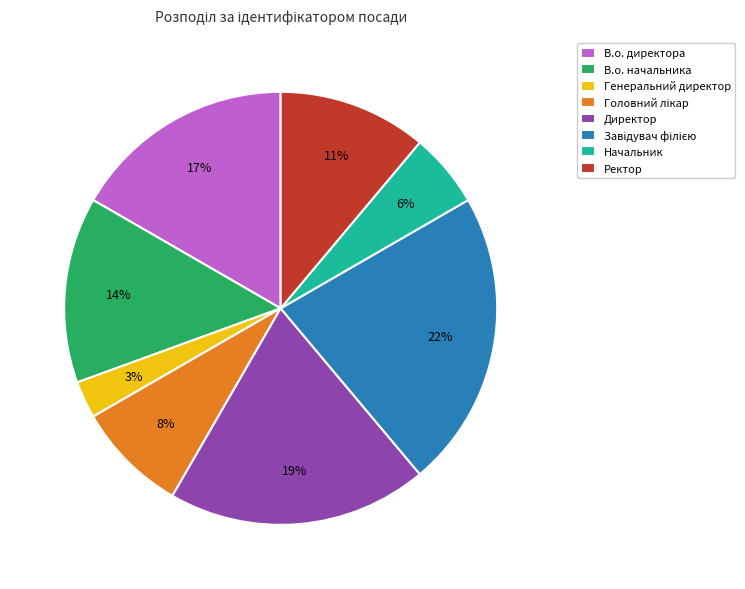

Combined, do Ректор and Начальник account for over 50%?

No